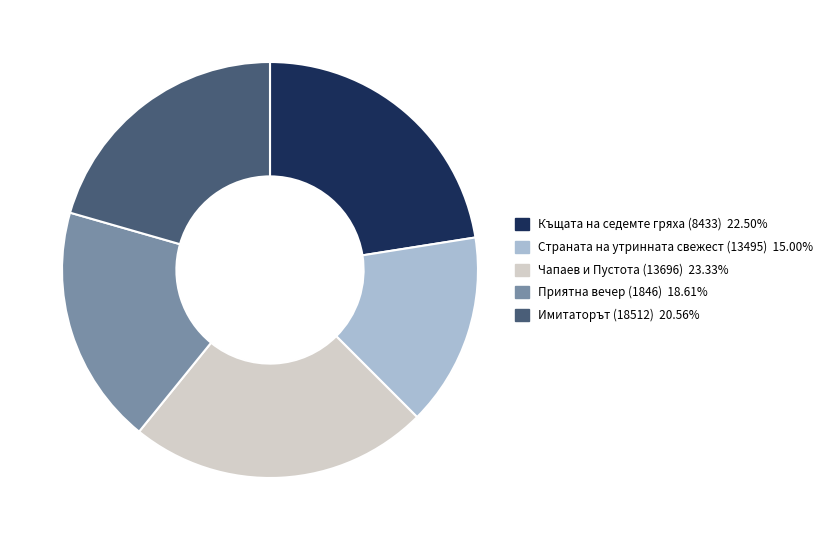

Combined, do Приятна вечер (1846) and Страната на утринната свежест (13495) account for over 50%?

No